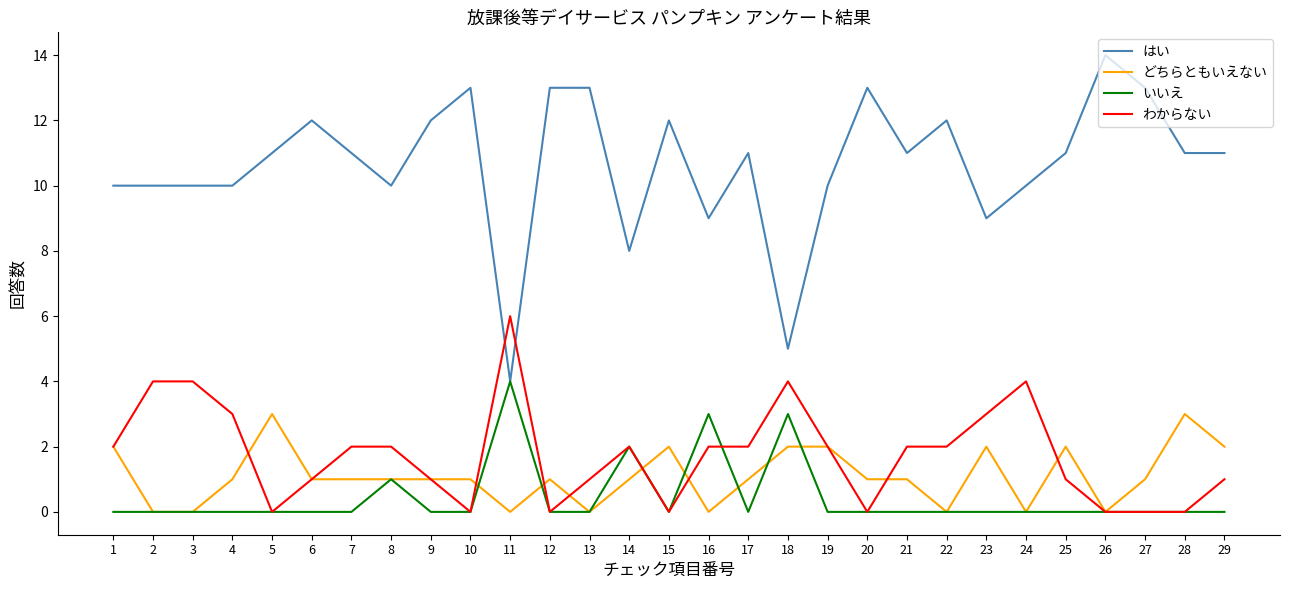

The value of はい at 18 is 8. True or false?

False